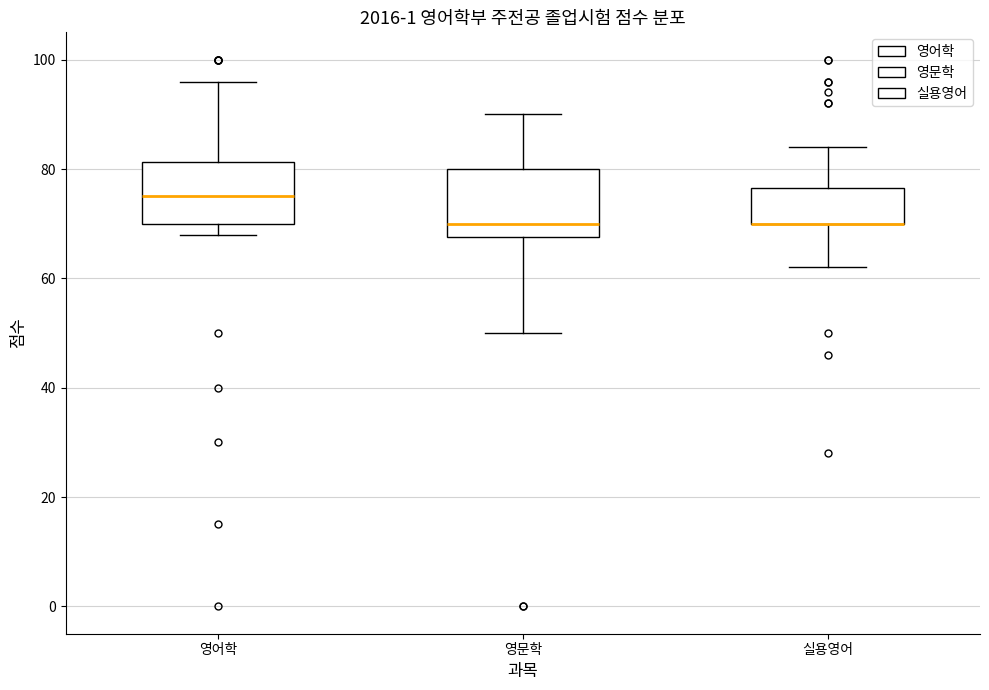

Where does the median line of the box for 영어학 sit on the y-axis? The values are not printed on the chart, so give them approximately, as read against the axis.

76